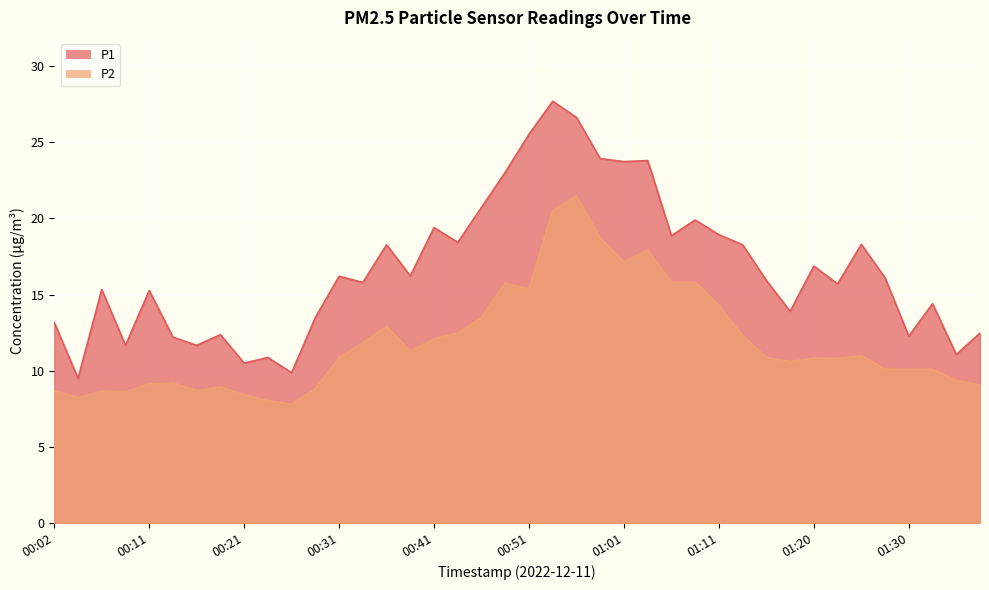

Which series has the largest total across all categories?

P1